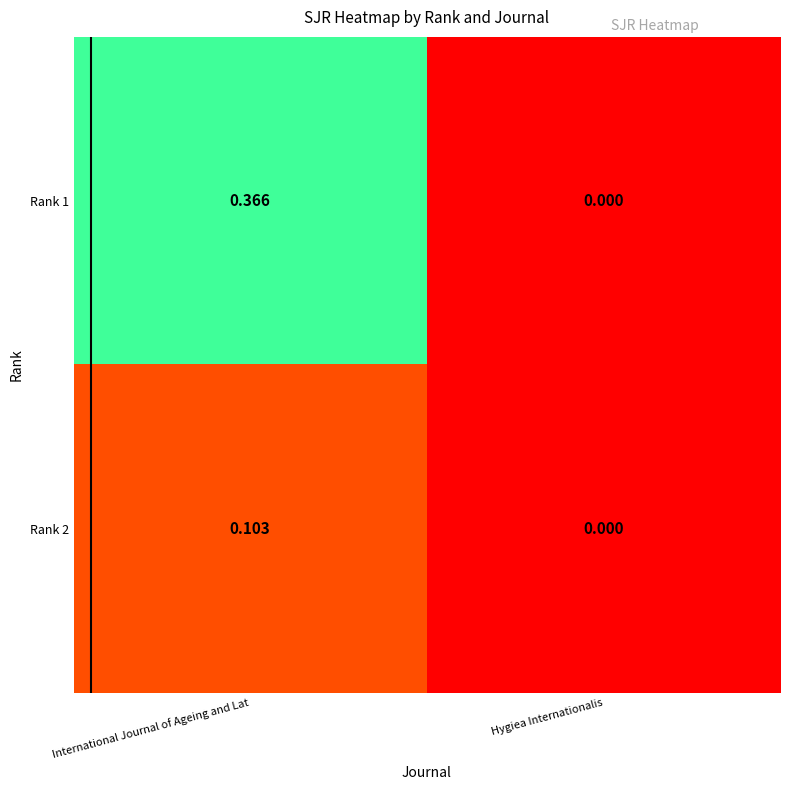

Where is Rank 2 nearest to the value 0?

Hygiea Internationalis